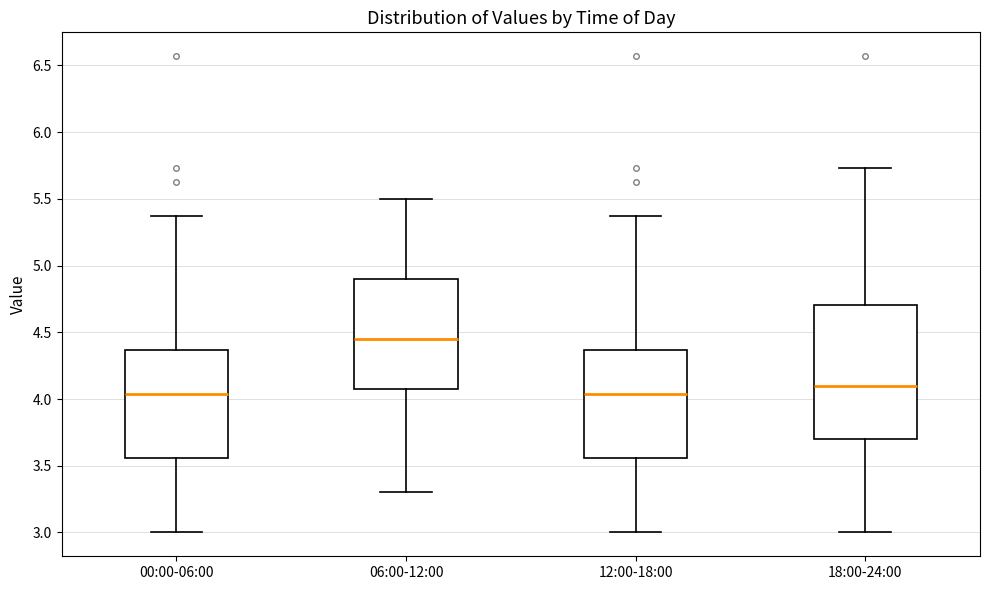

Where does the lower whisker of the box for 00:00-06:00 end on the y-axis? The values are not printed on the chart, so give them approximately, as read against the axis.

3.00